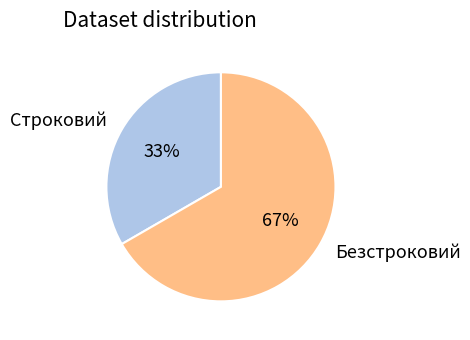

How many segments does this pie chart have?

2